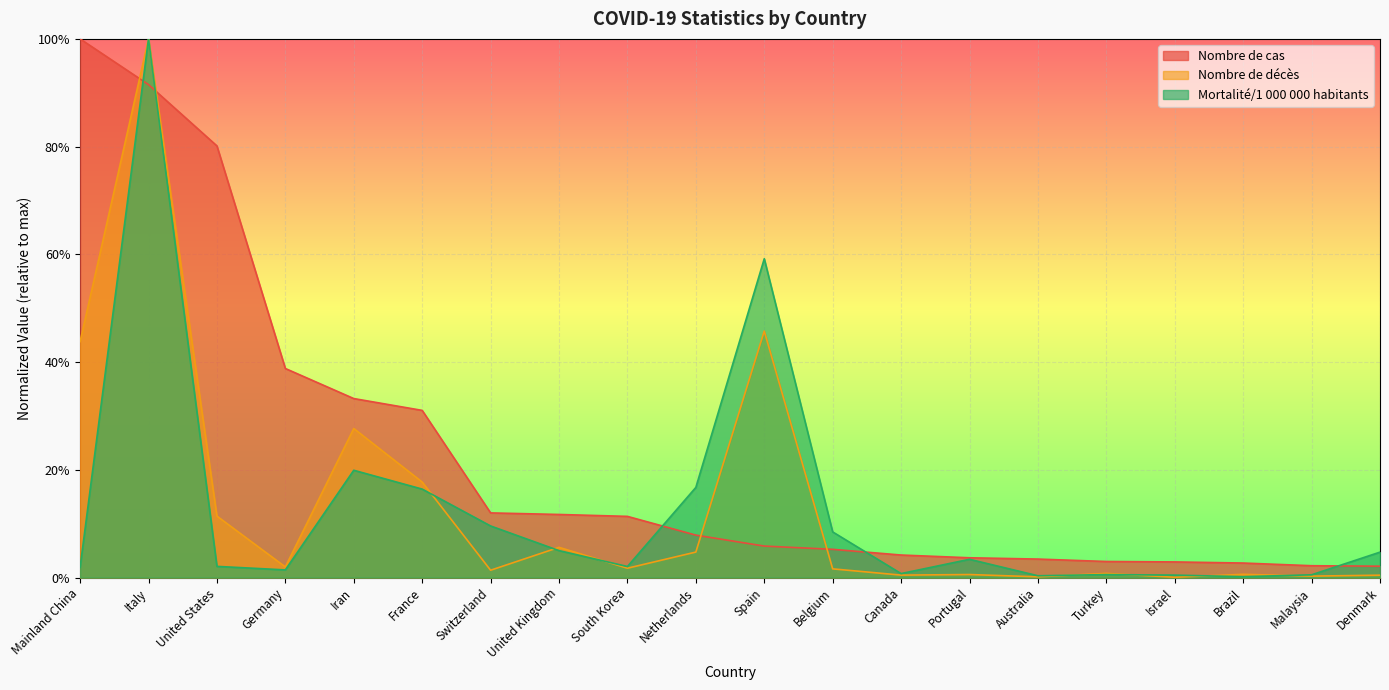

Where is Nombre de décès nearest to the value 0?

Israel